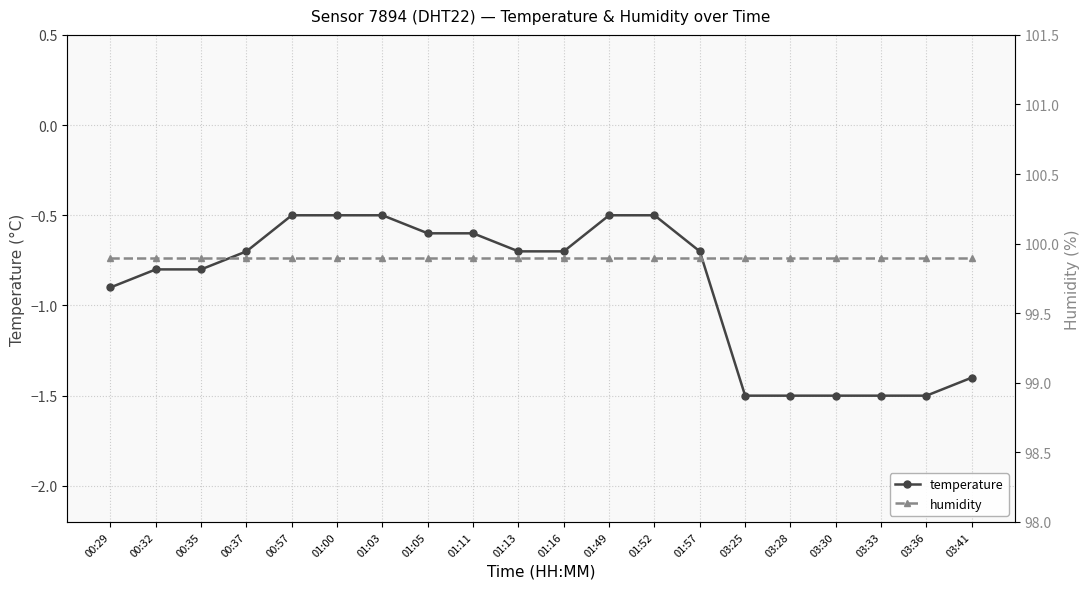

At how many categories does at least one series exceed 18?

20